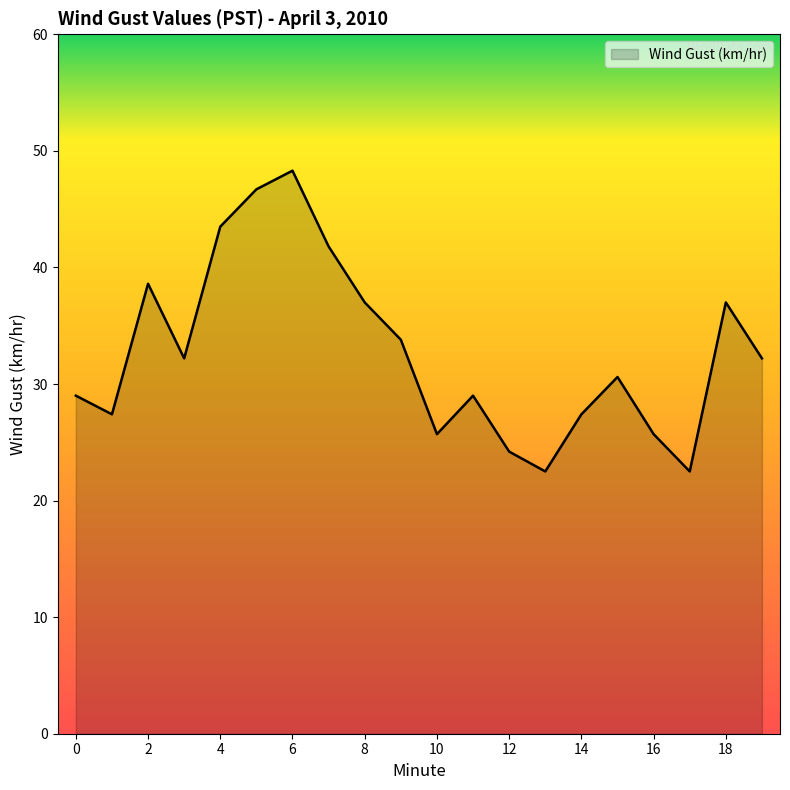

What is the greatest value displayed?

48.3